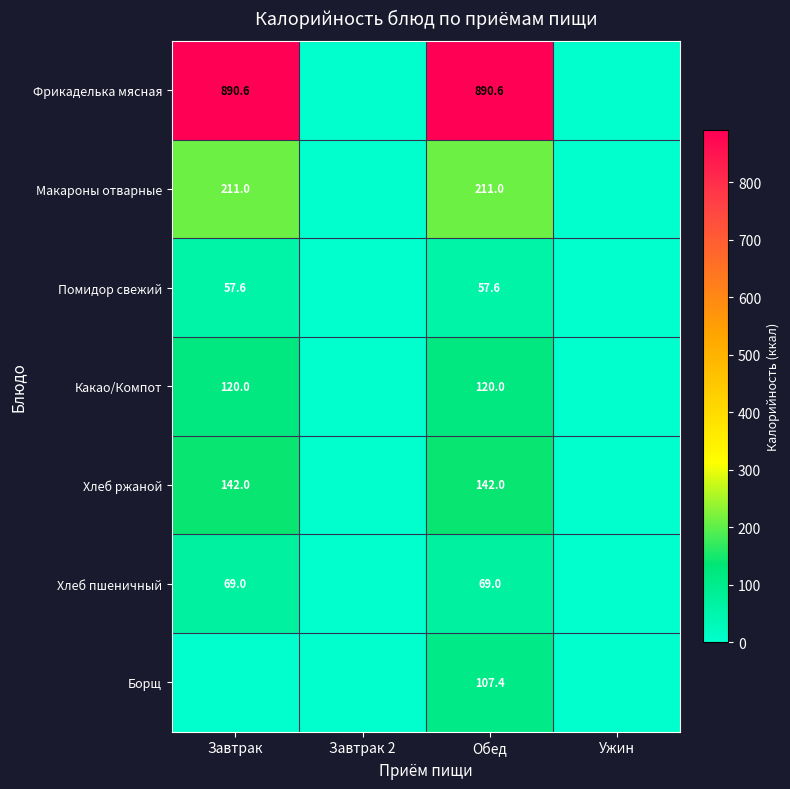

Is it true that Хлеб пшеничный equals 113.4 at Обед?

False